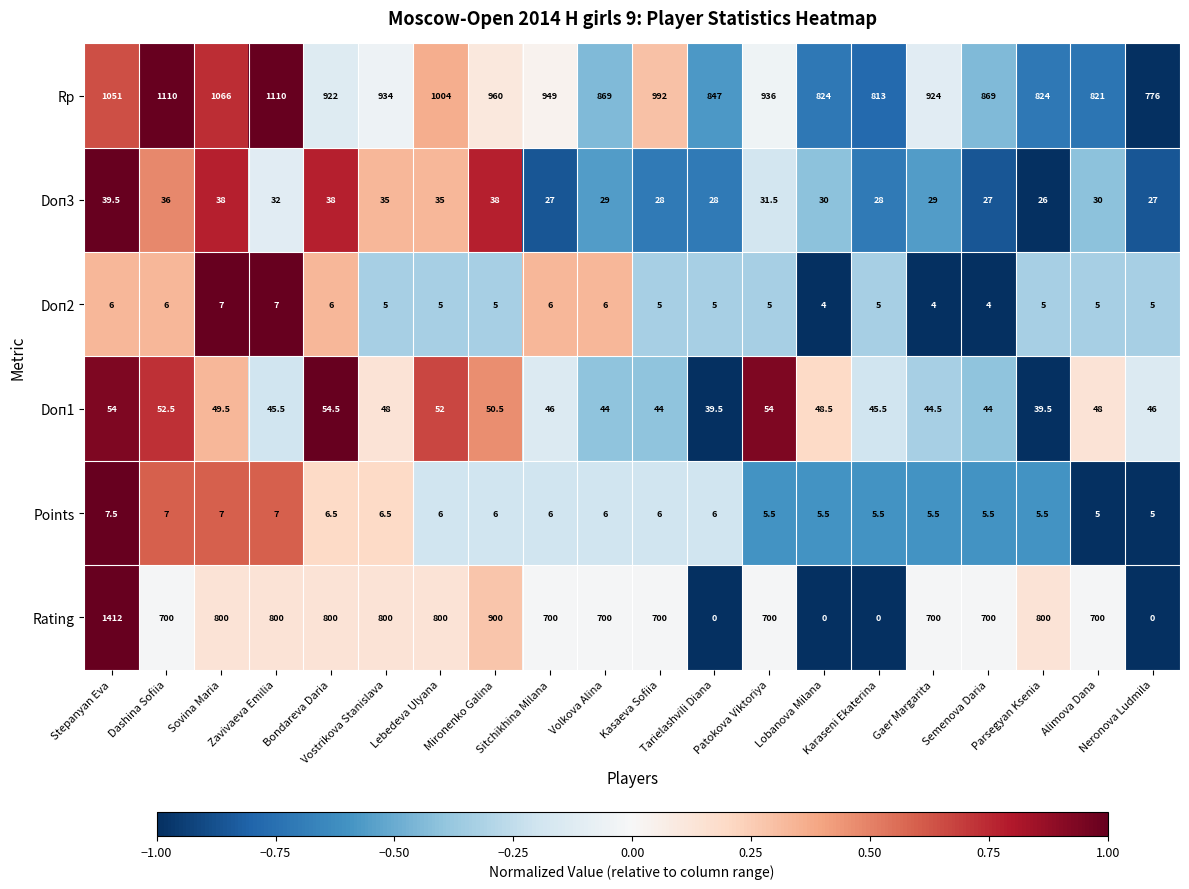

Which series has the largest total across all categories?

Rp